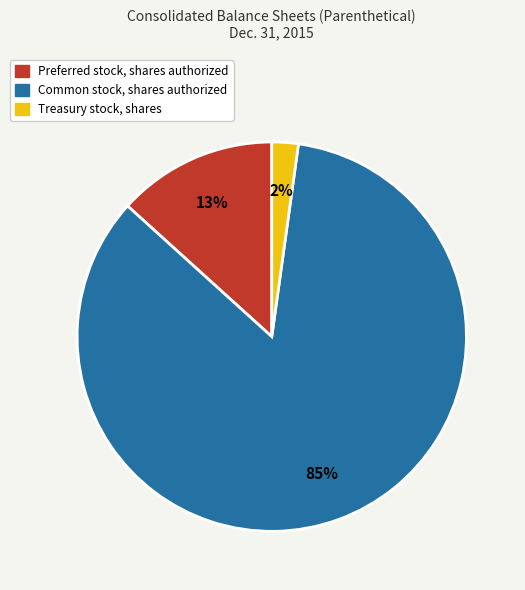

Which has a higher value, Treasury stock, shares or Preferred stock, shares authorized?

Preferred stock, shares authorized